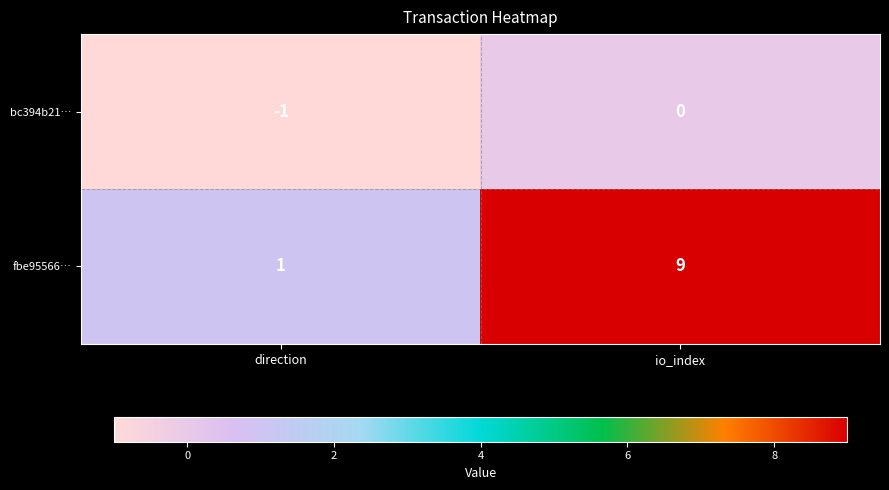

The value of bc394b21… at io_index is 0. True or false?

True